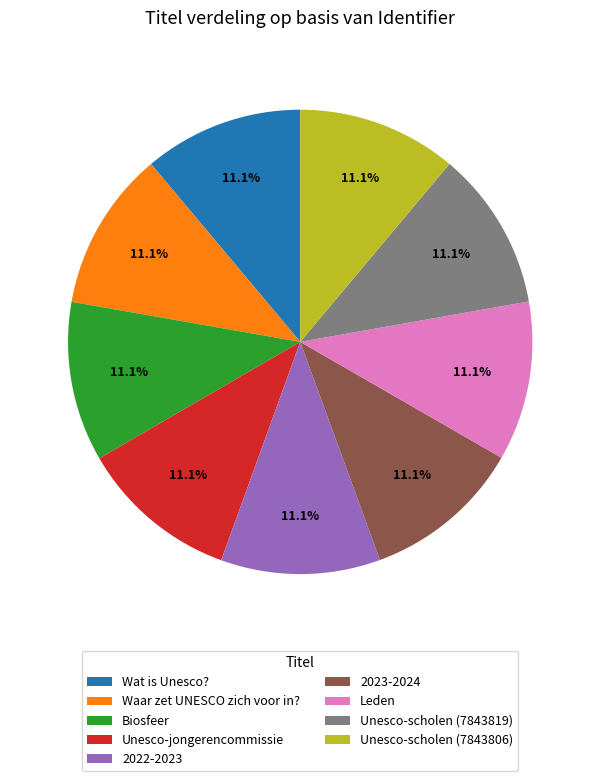

To the nearest percent, what portion does Unesco-scholen (7843806) represent?

11%